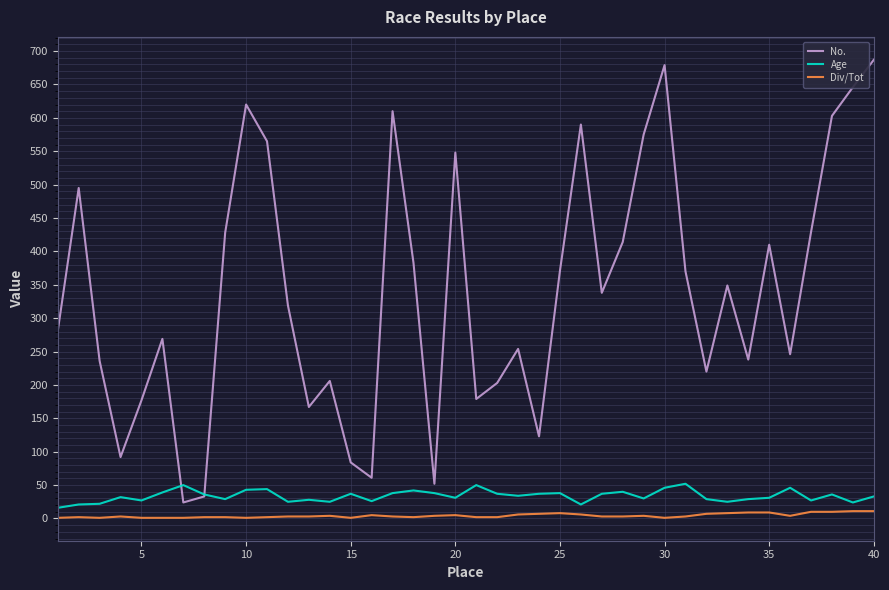

What is the lowest value of the No. series?

24